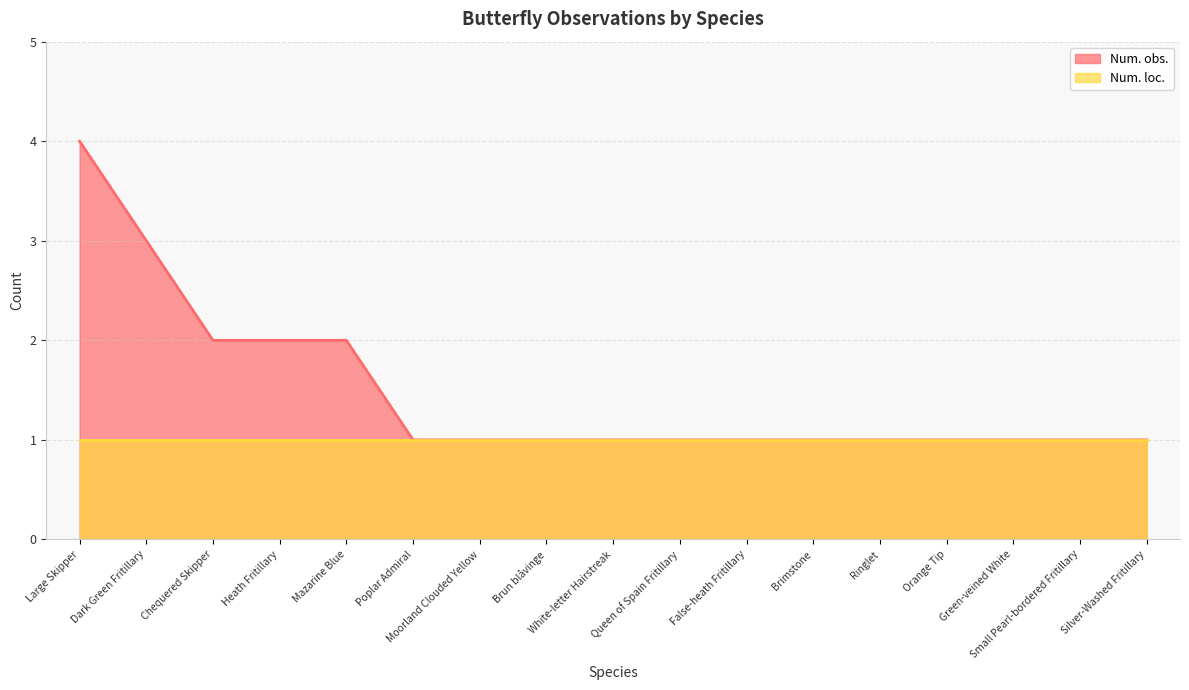

What position from the right is Moorland Clouded Yellow?

11